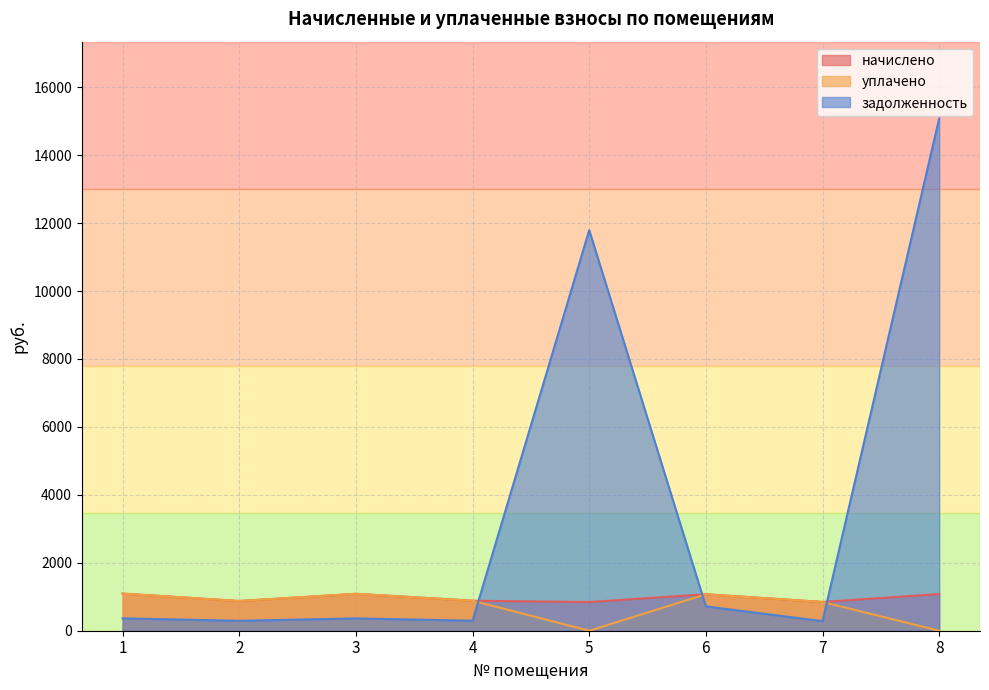

Where is the first local minimum for начислено?

2